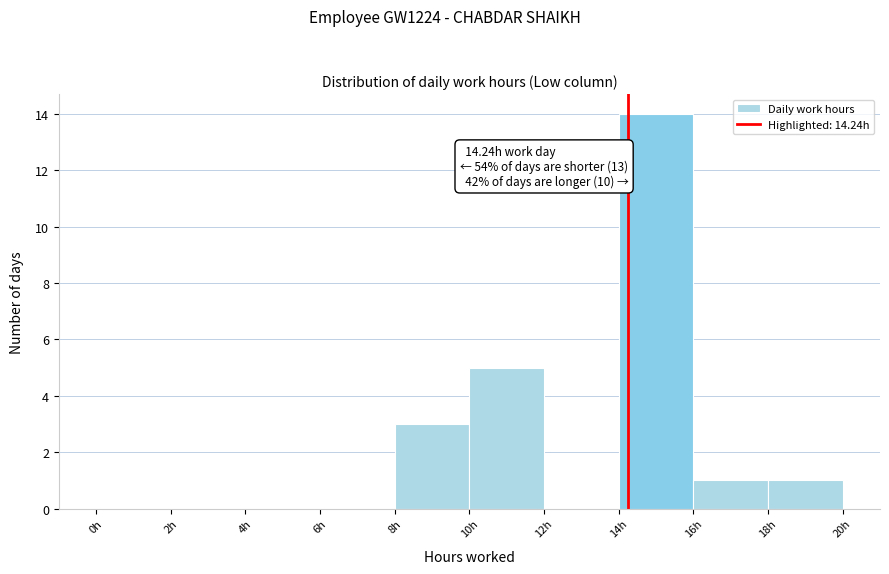

Over which range of the x-axis is the bar tallest?

14 to 16